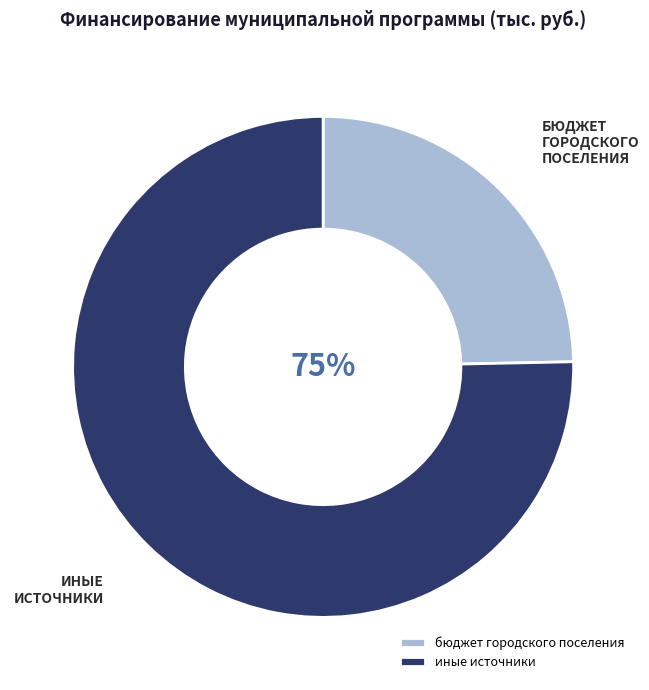

Rank the categories by value from highest to lowest.

иные источники, бюджет городского поселения